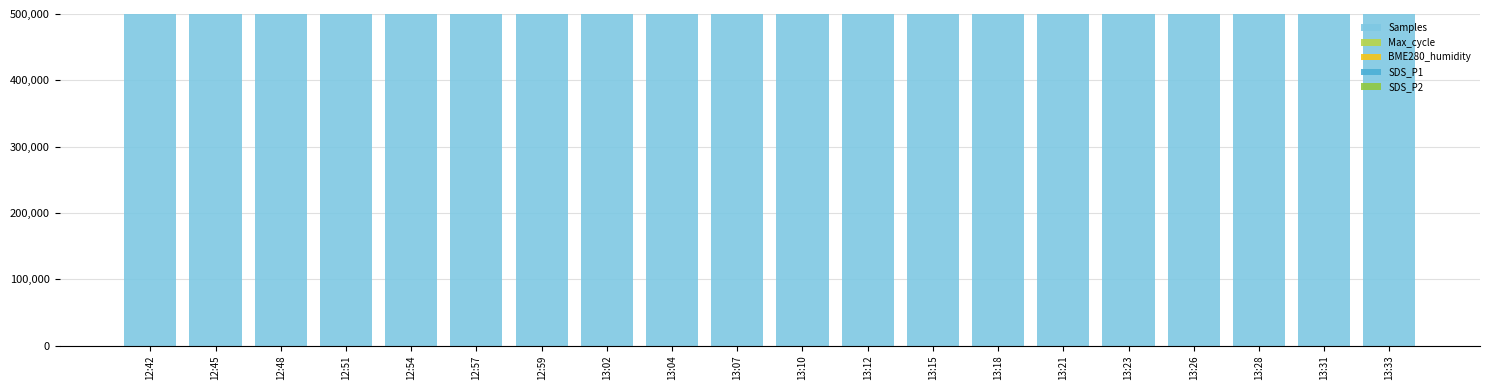

Rank the series by their maximum value, from highest to lowest.

Samples, BME280_humidity, Max_cycle, SDS_P1, SDS_P2